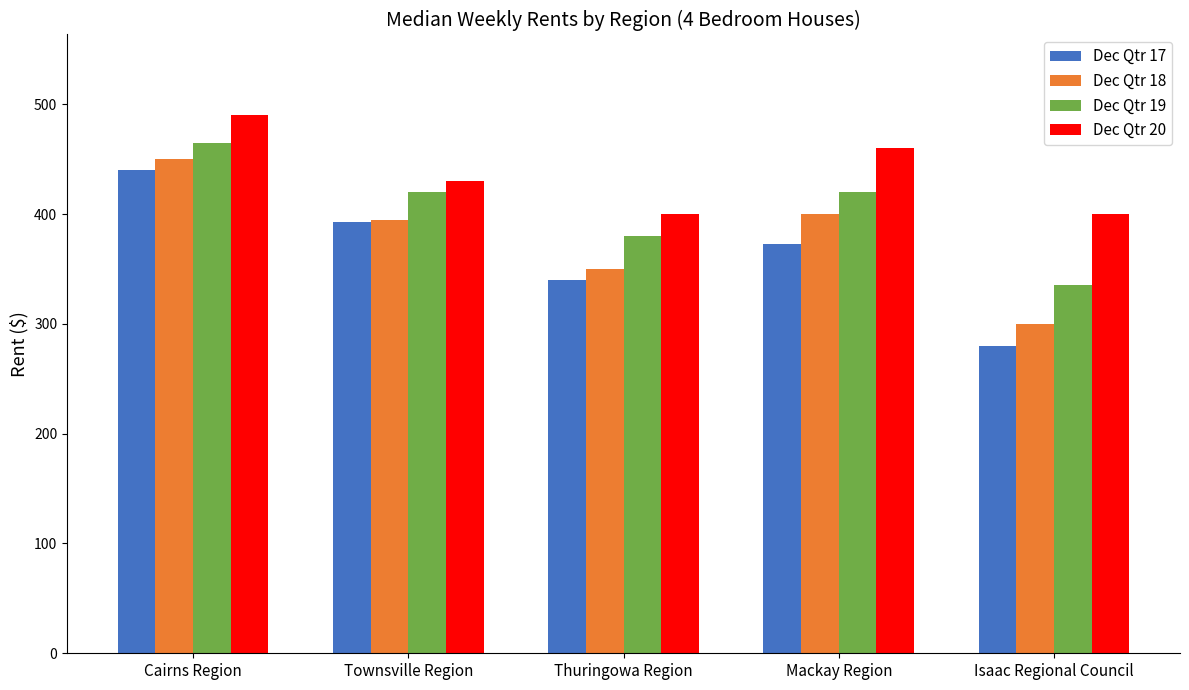

What is the label of the 5th bar from the left?

Isaac Regional Council